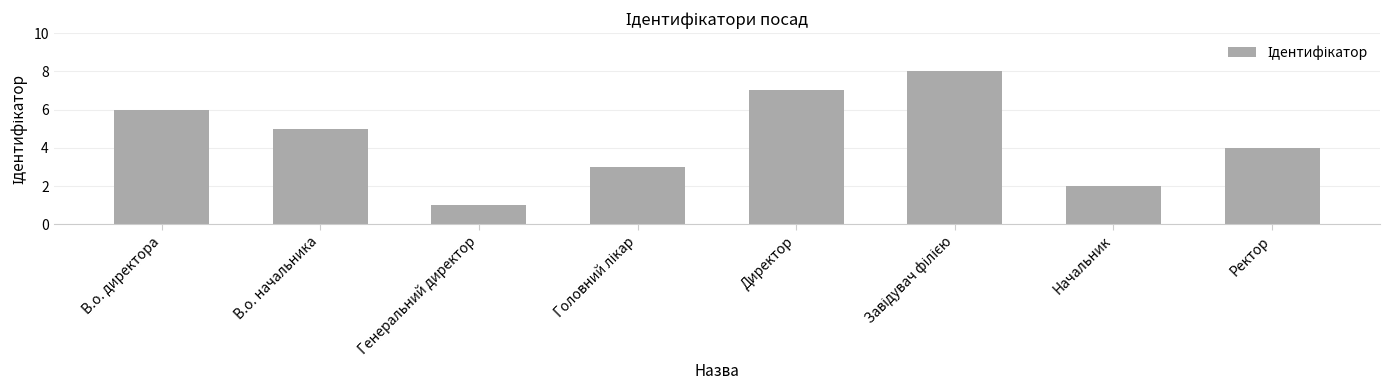

Is it true that the value at Начальник is 2?

True